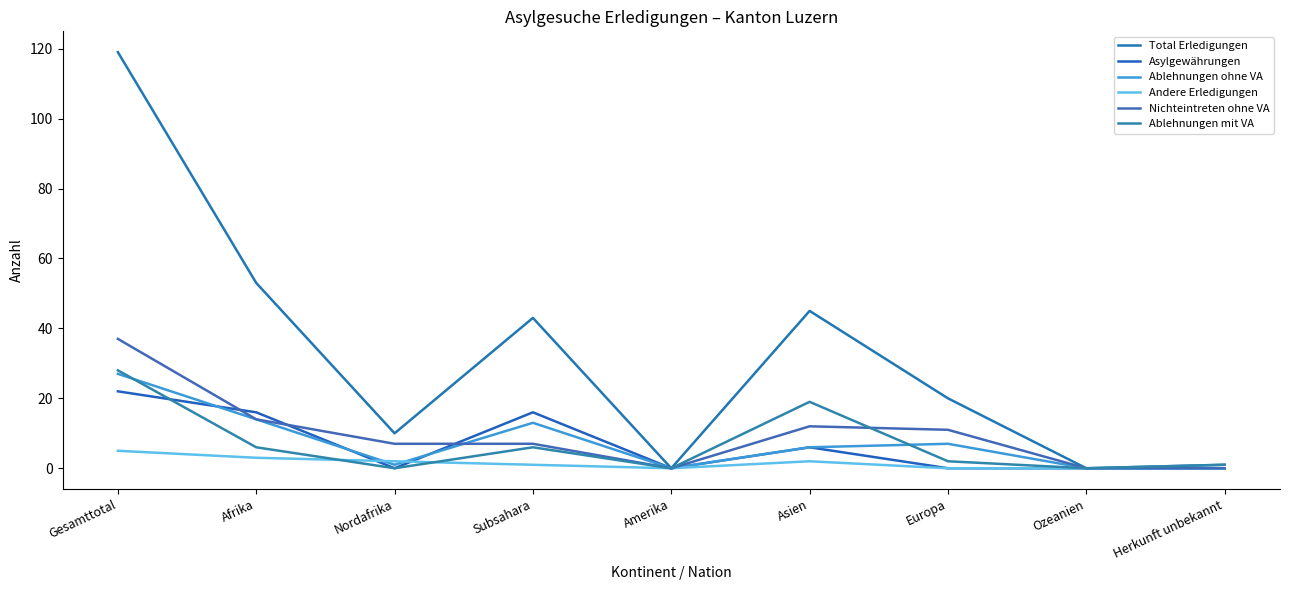

True or false: Ablehnungen mit VA has more than 0 points higher than both neighbors.

True